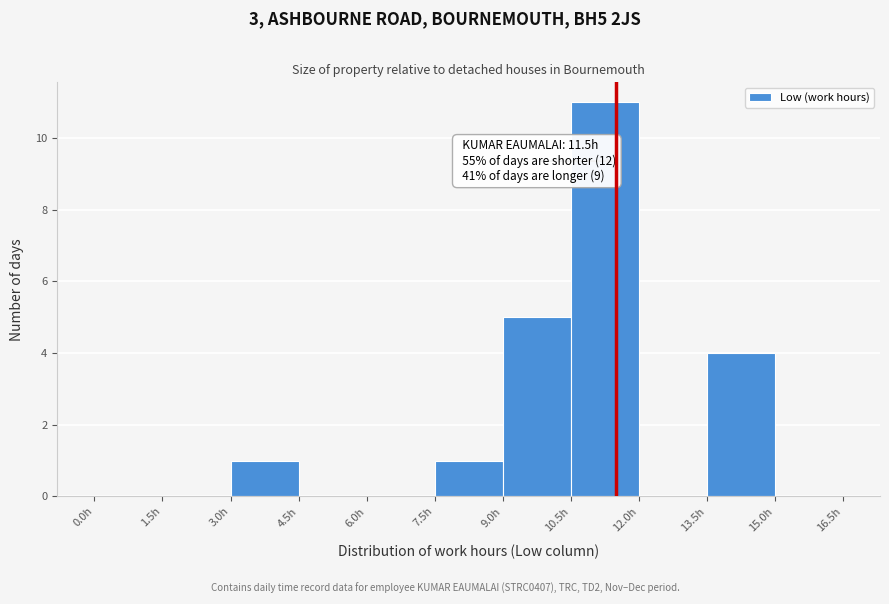

Which range on the x-axis has the tallest bar?

10.5 to 12.0